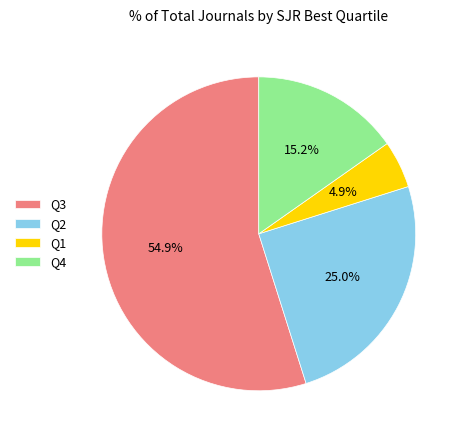

To the nearest percent, what percentage of the pie is Q1?

5%